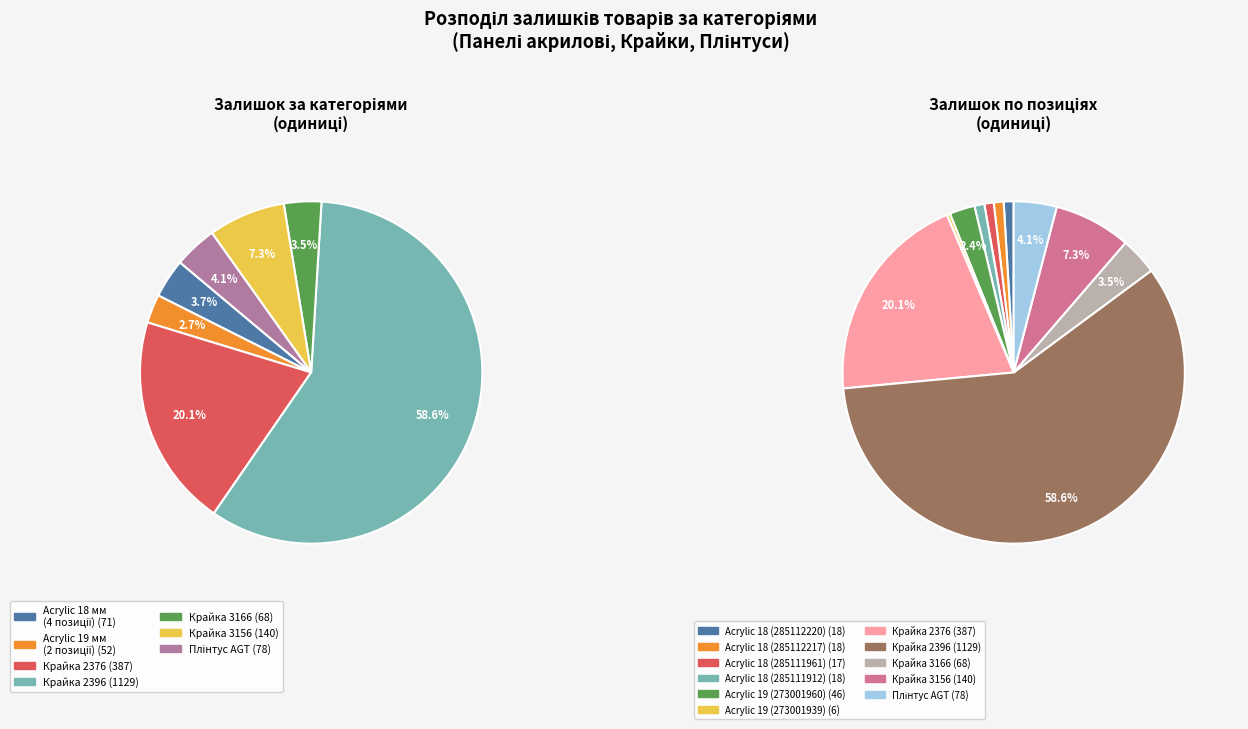

What is the largest slice in the pie chart?

Крайка 2396